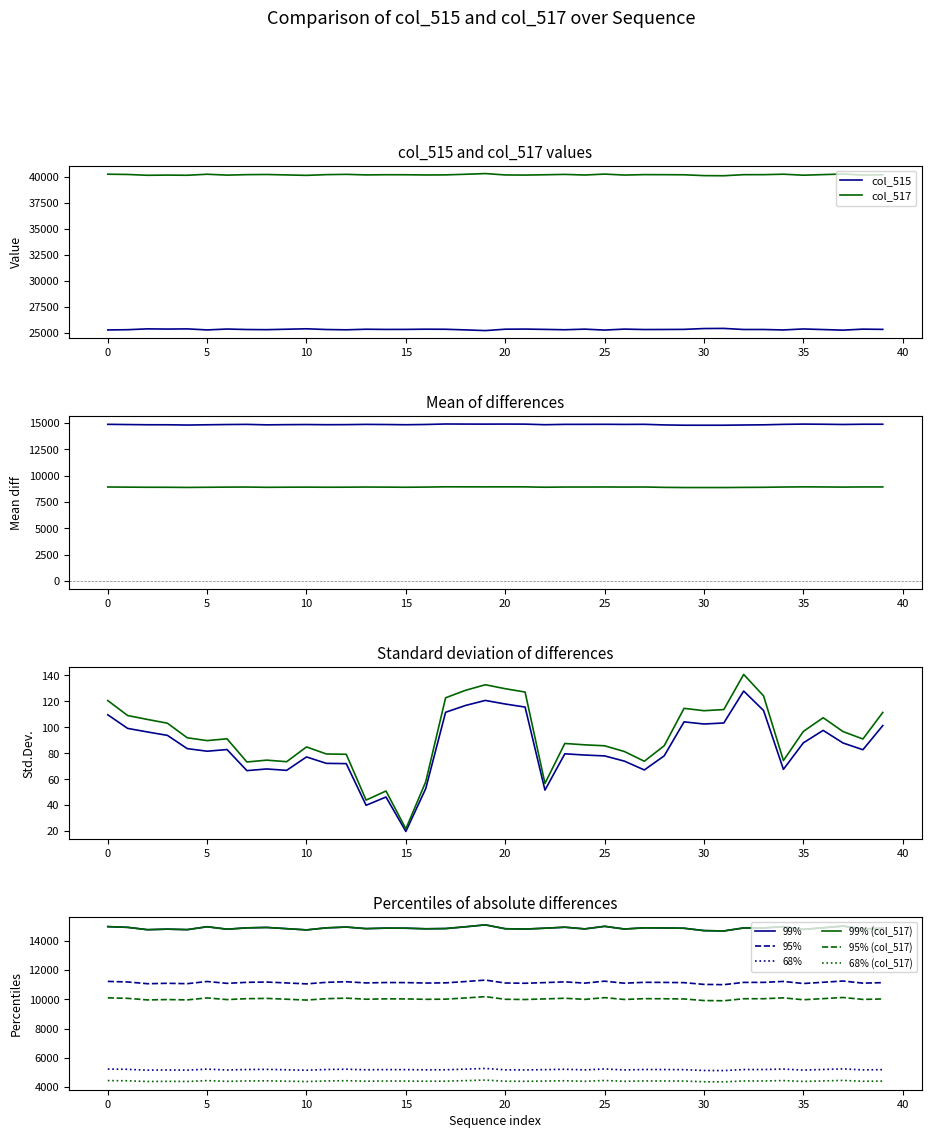

True or false: col_516 and col_515 intersect in this chart.

False